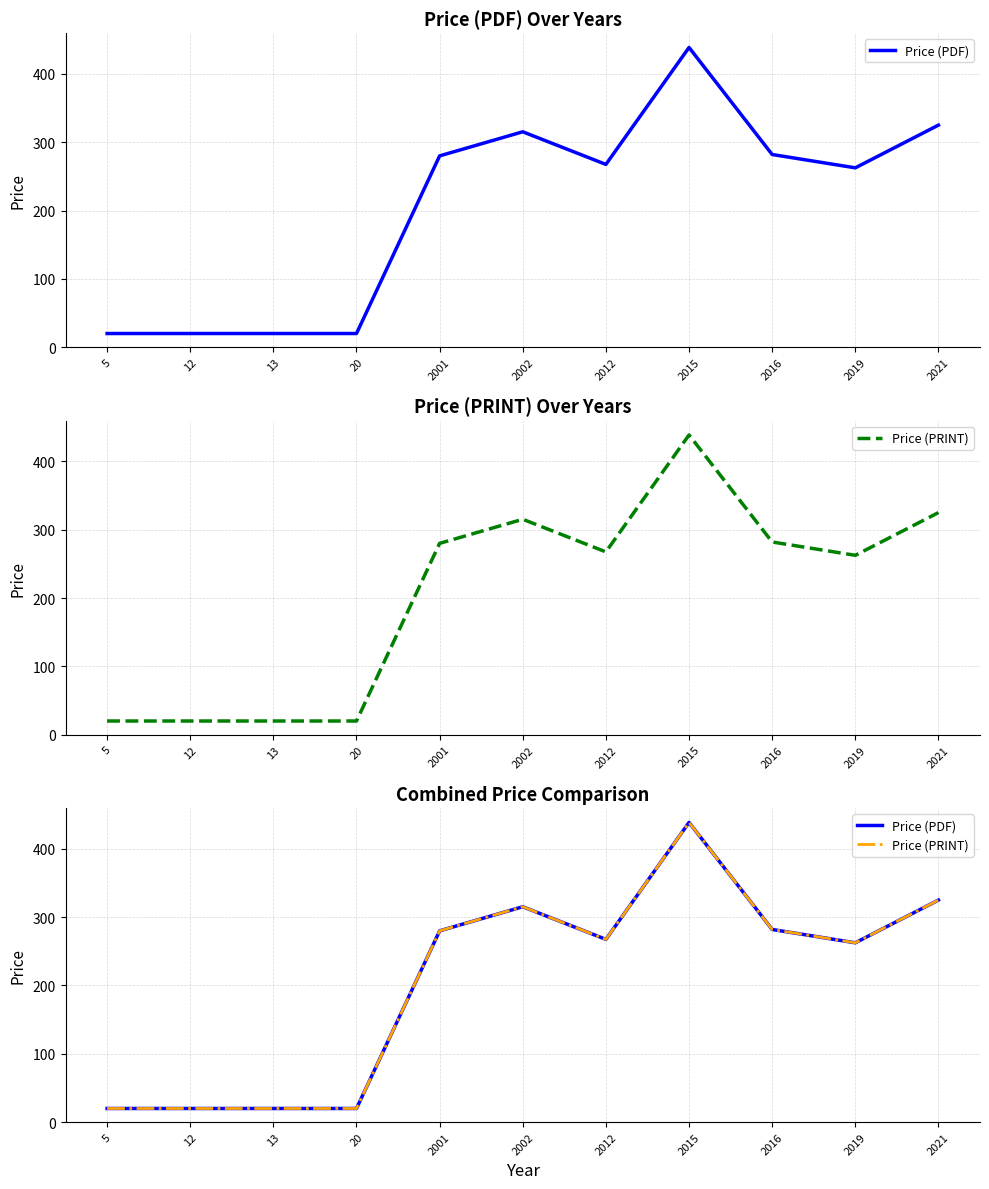

Is it true that Price (PDF) equals 262.5 at 2019?

True